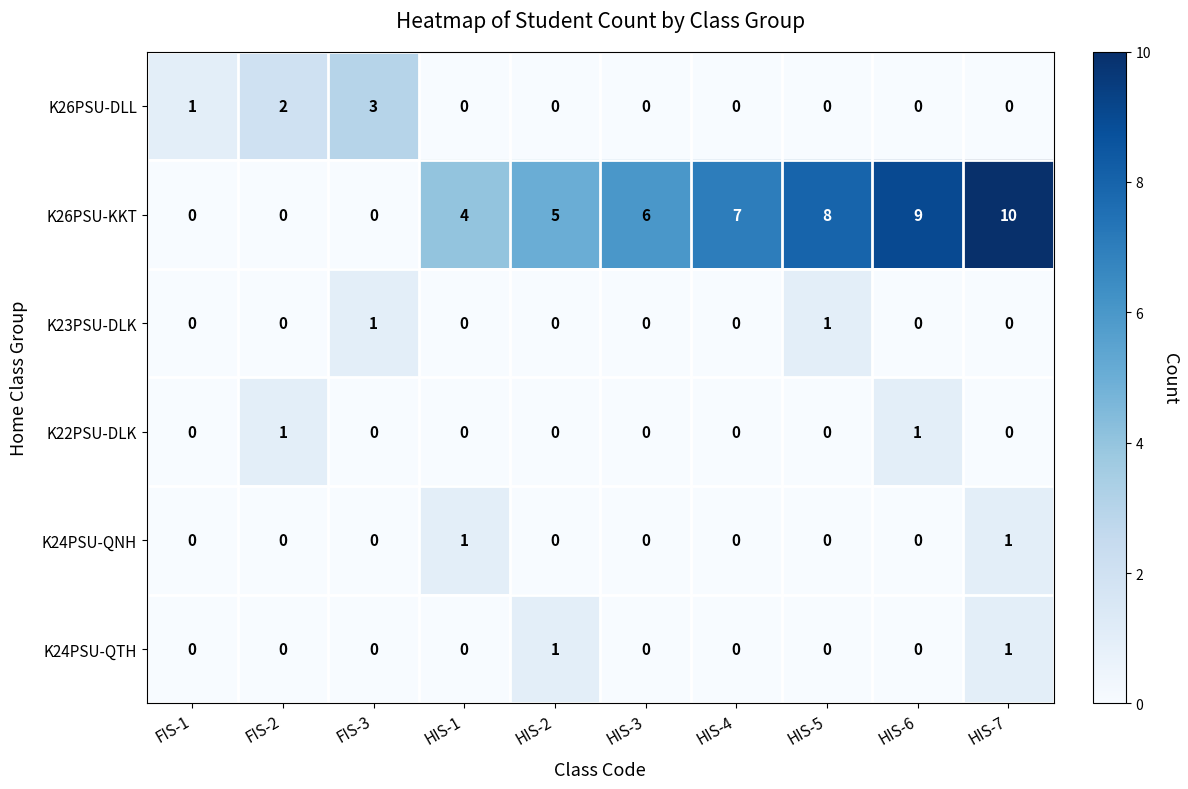

Between HIS-3 and HIS-5, which series saw the biggest shift?

K26PSU-KKT